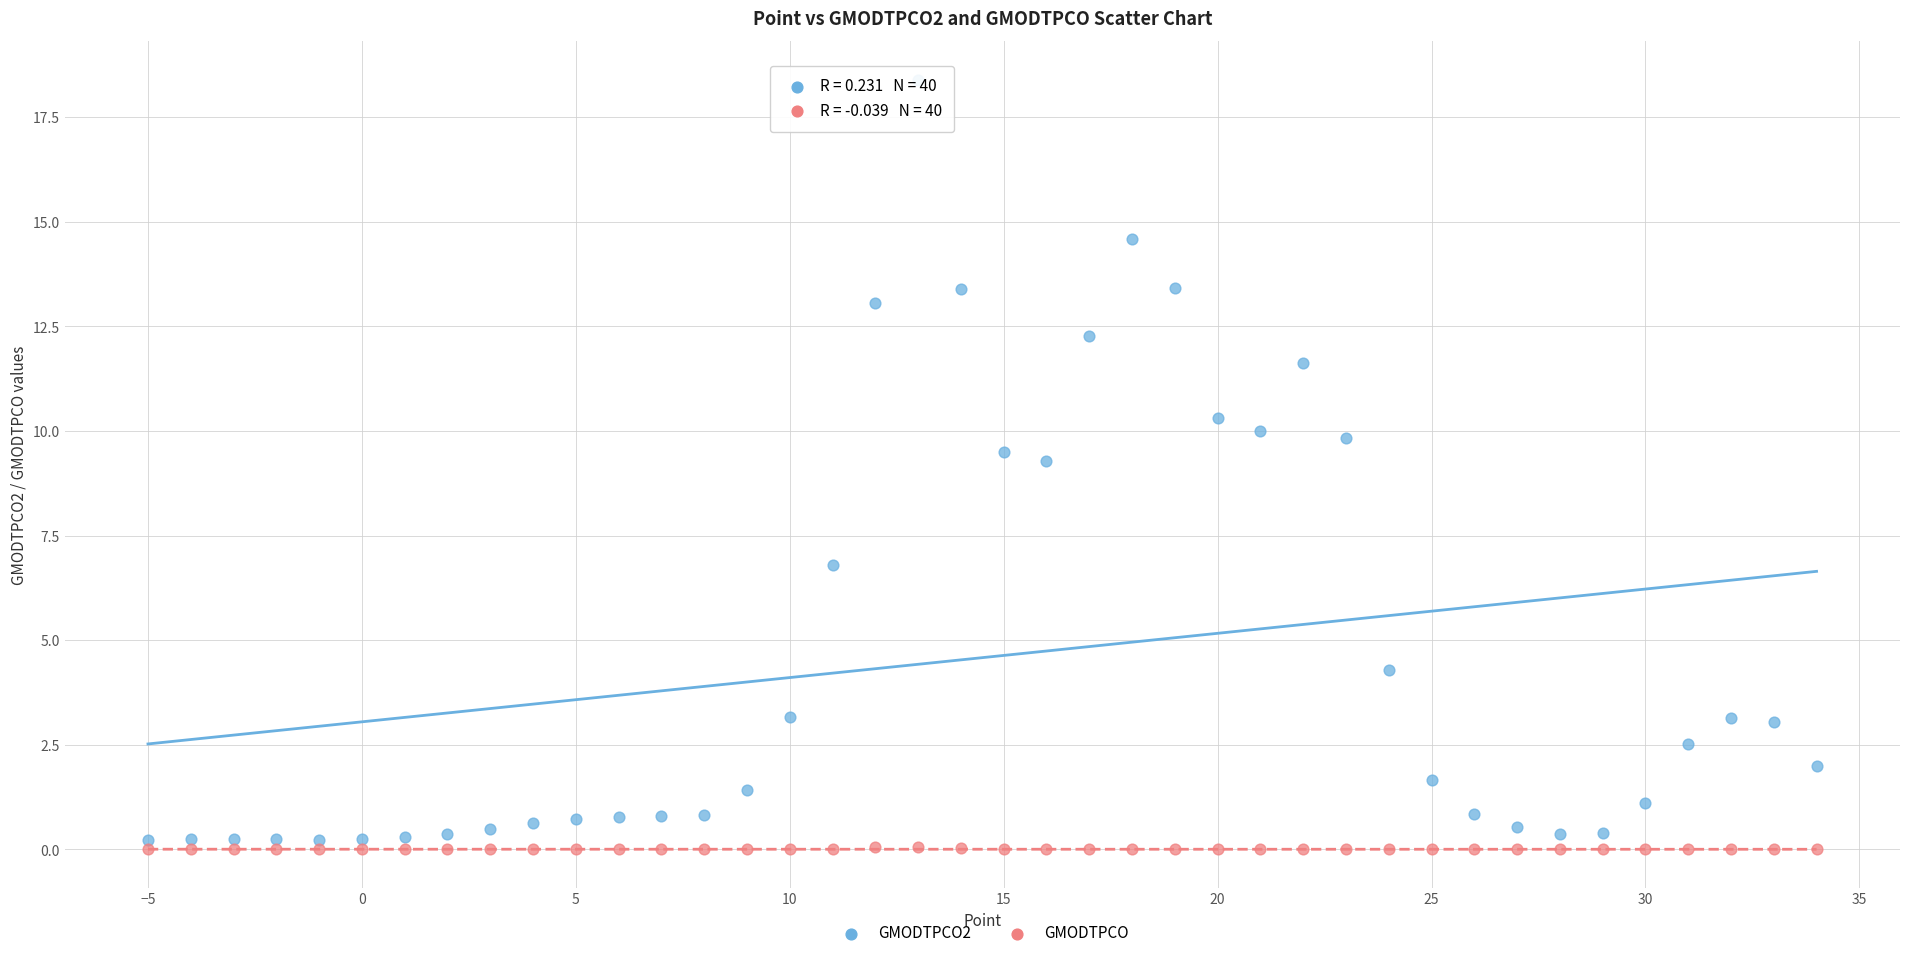

What is the X range (max minus min) for the scatter plot?

39.0